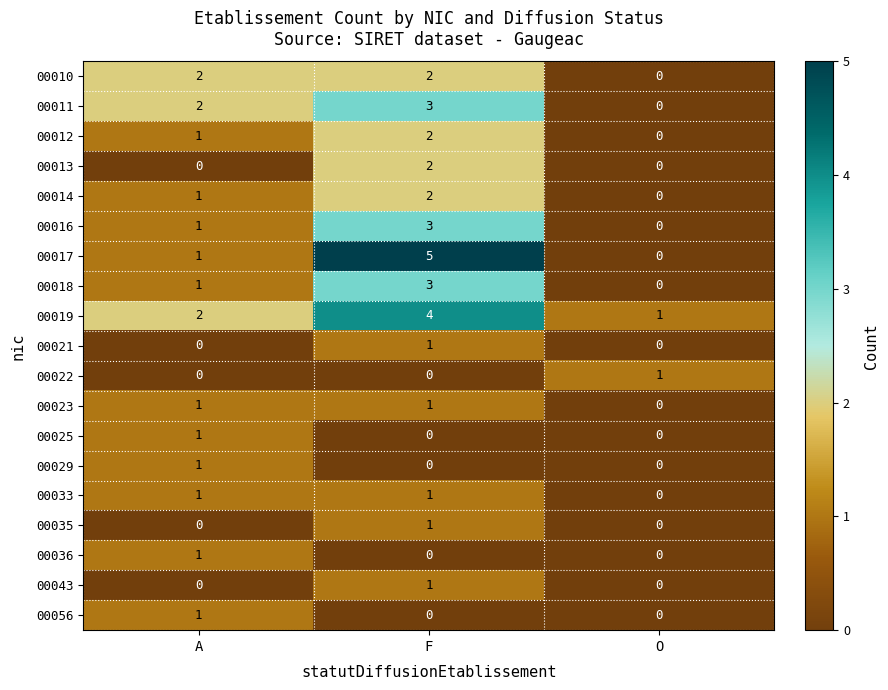

What is the difference between the highest and lowest values at A?

2